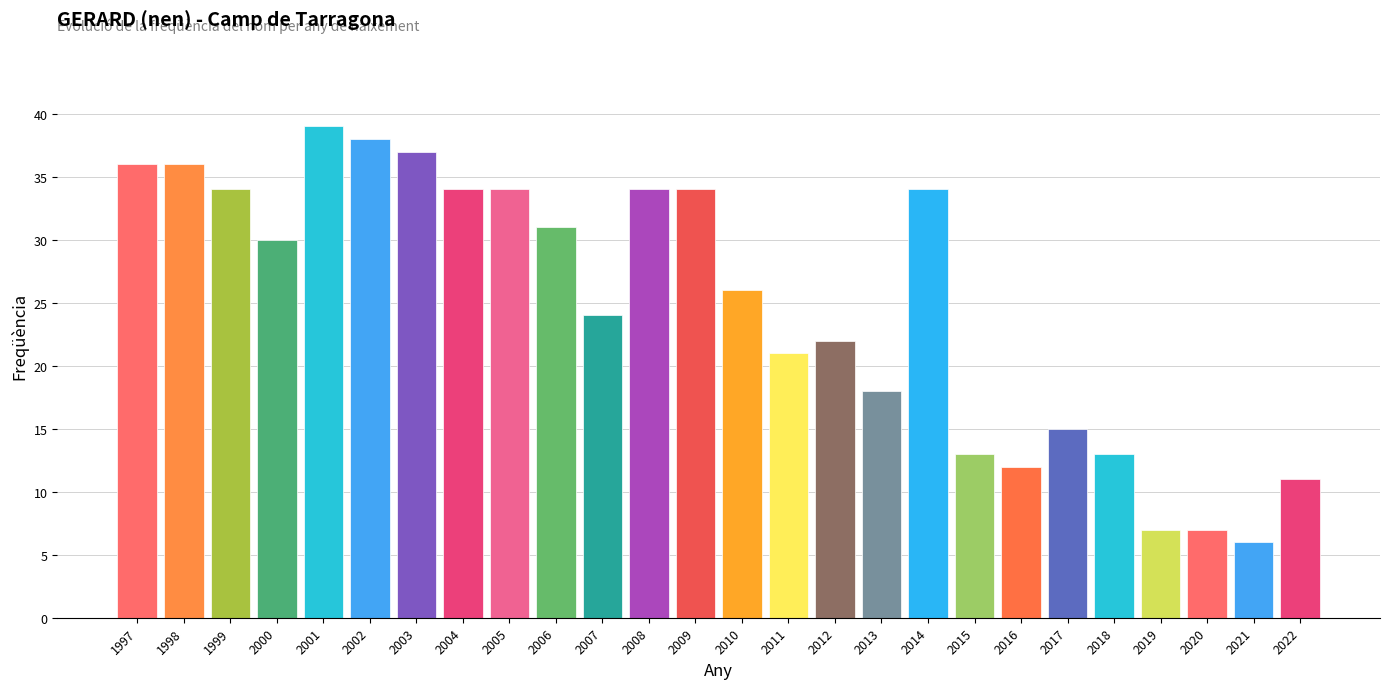

What is the difference between the second highest and second lowest values?

31